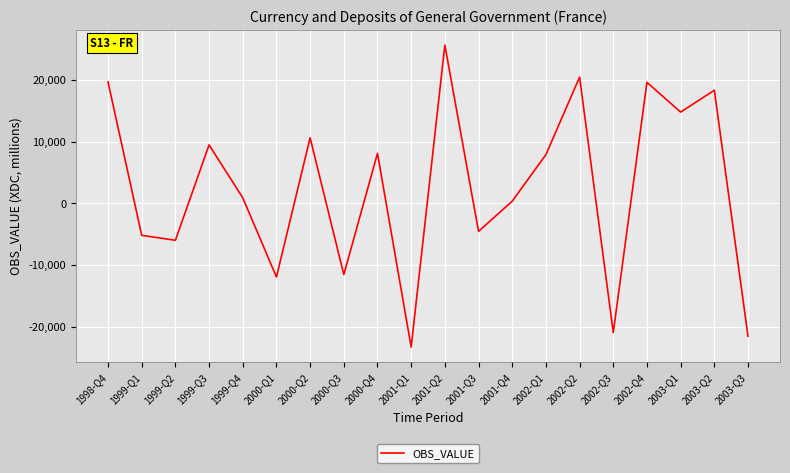

What is the sum of the values at 2001-Q2 and 2001-Q4?

25946